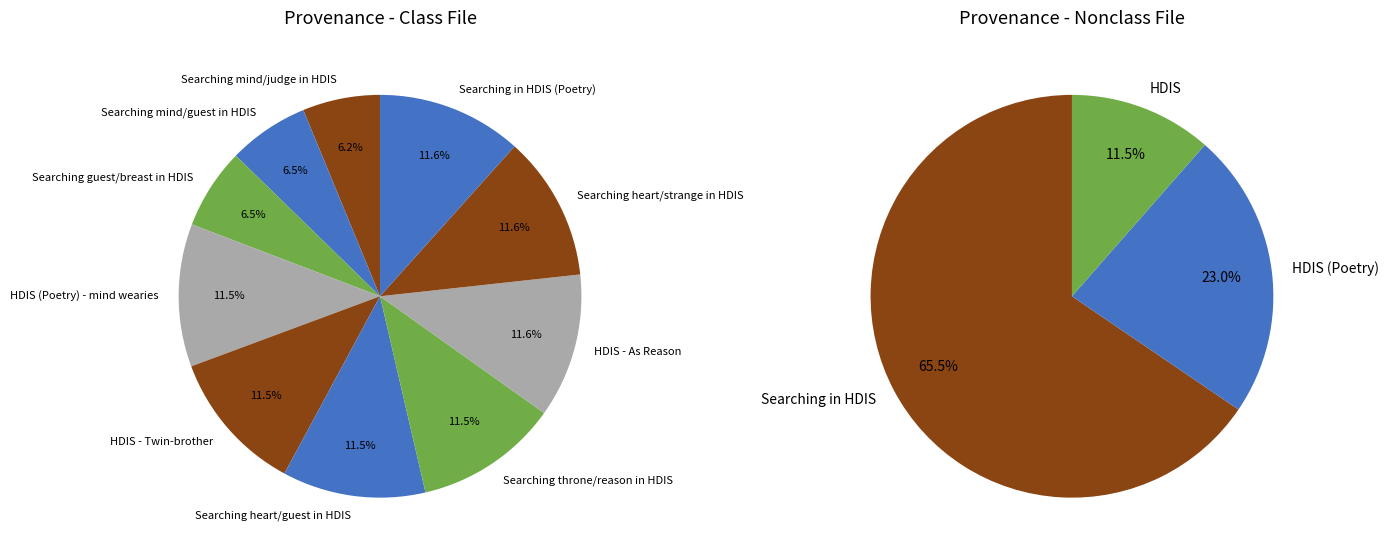

Does any single category account for the majority?

No